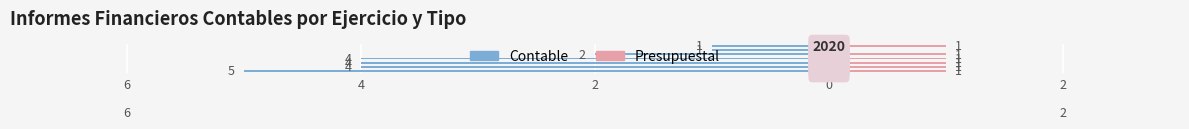

What is the sum of all Presupuestal values?

6